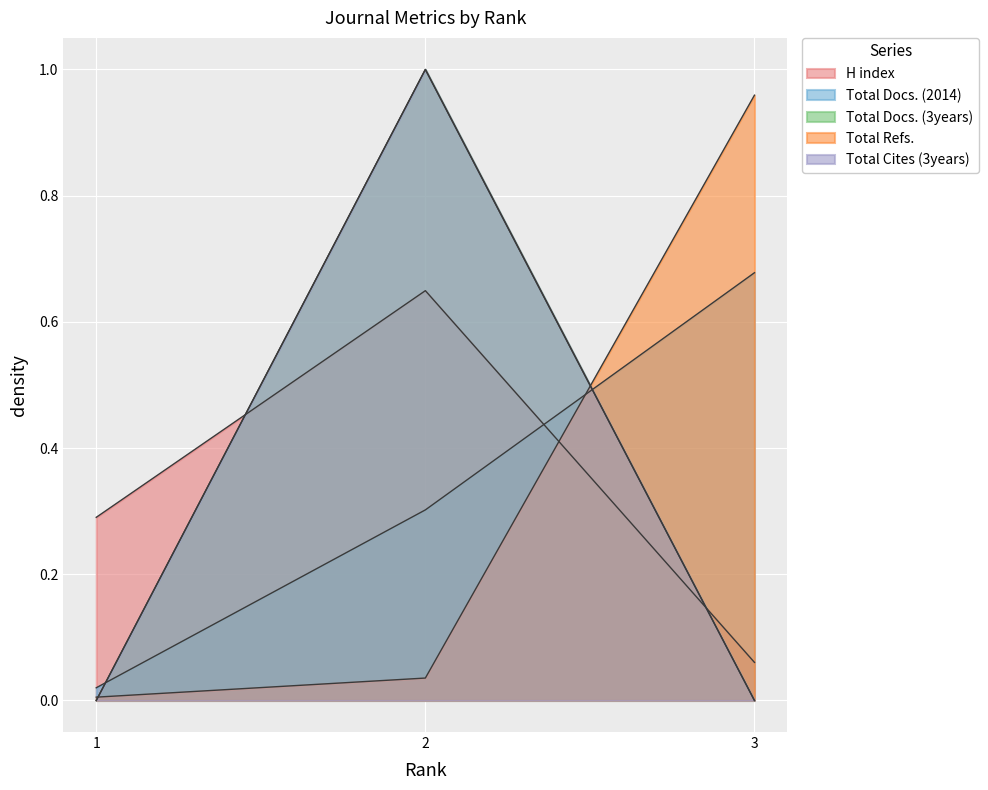

What is the value of the Total Docs. (3years) point at the 2nd from the left?

1.0